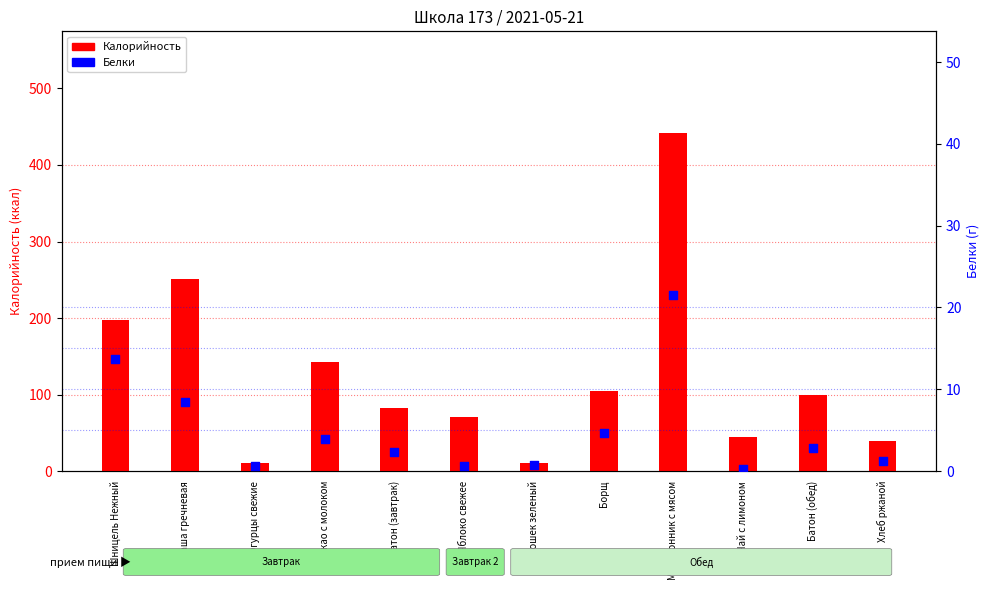

Which series contains the highest Y value?

Калорийность